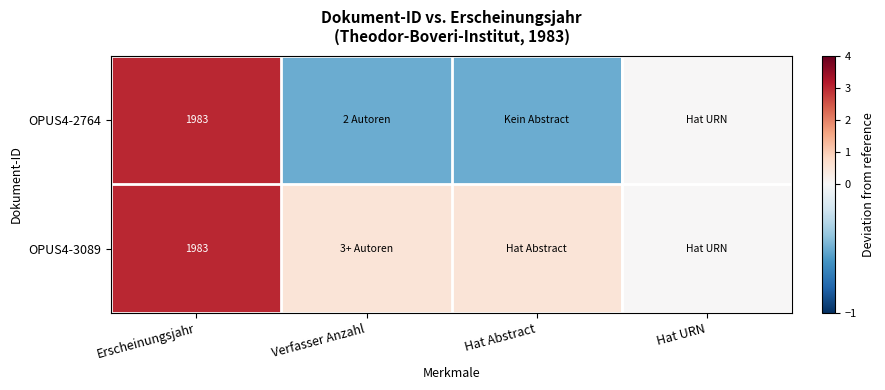

Is it true that OPUS4-2764 equals 1983.0 at Erscheinungsjahr?

True